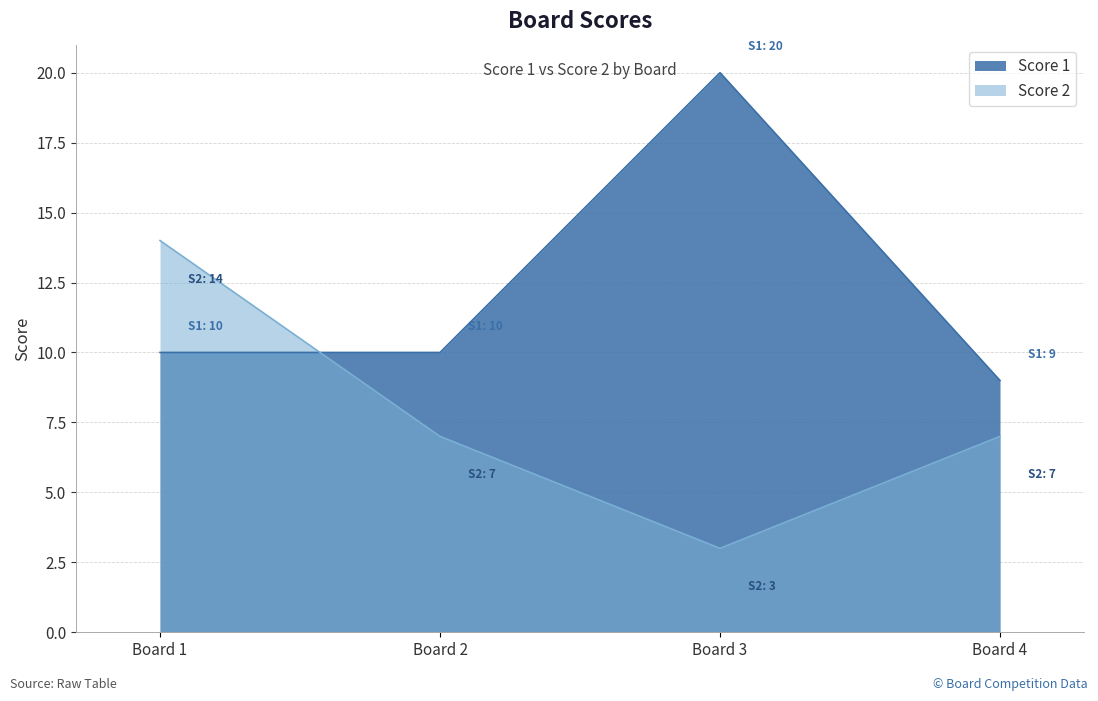

Between which two adjacent categories do Score 2 and Score 1 first intersect?

Board 1 and Board 2